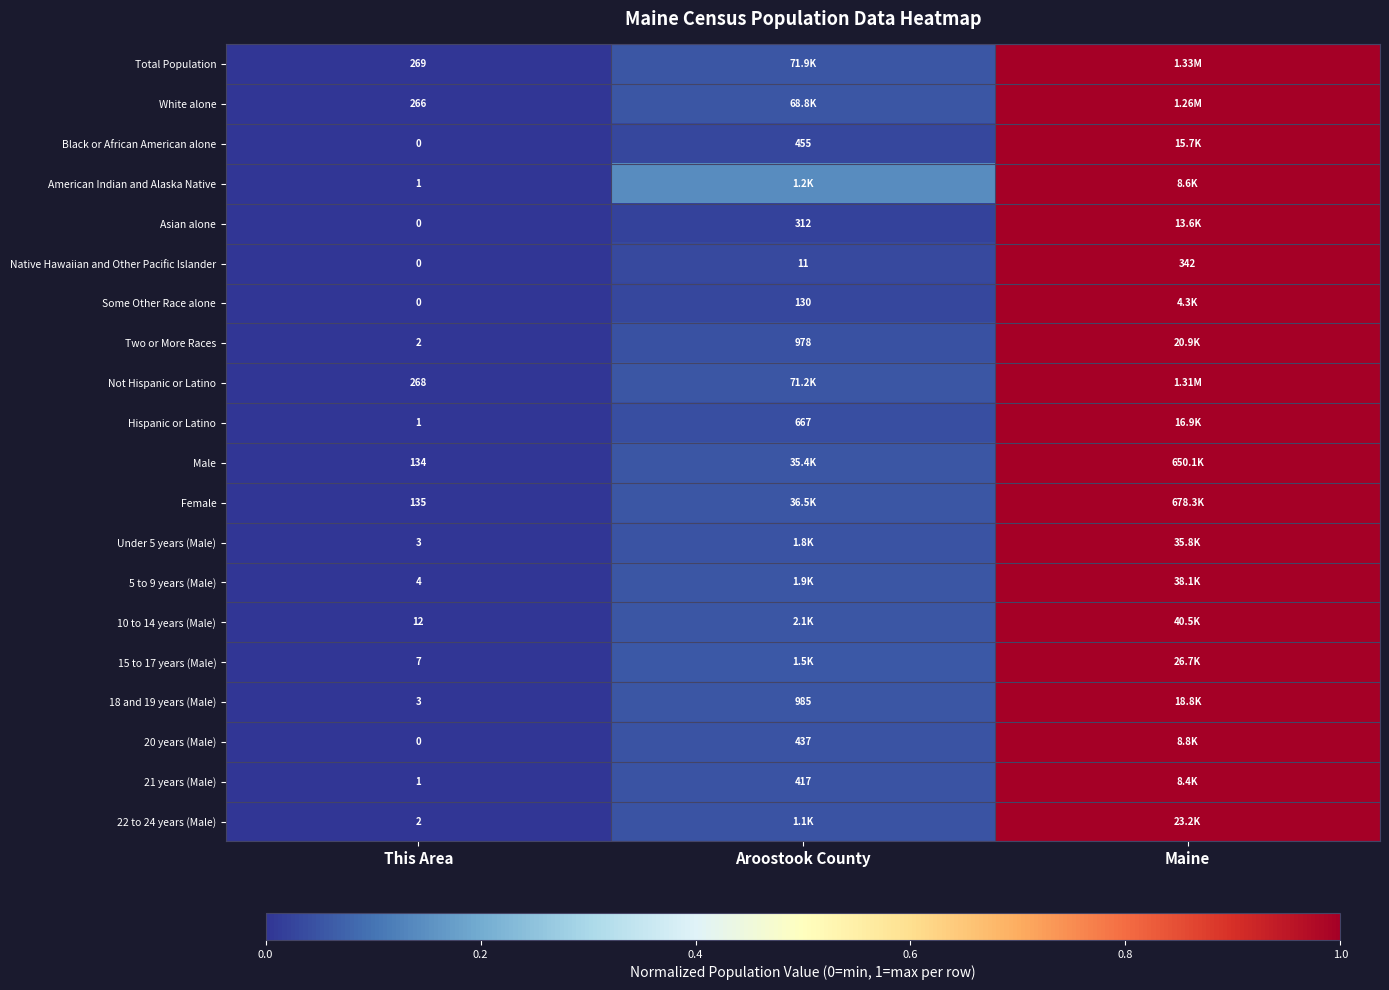

Is it true that Female equals 1.8 at Maine?

False